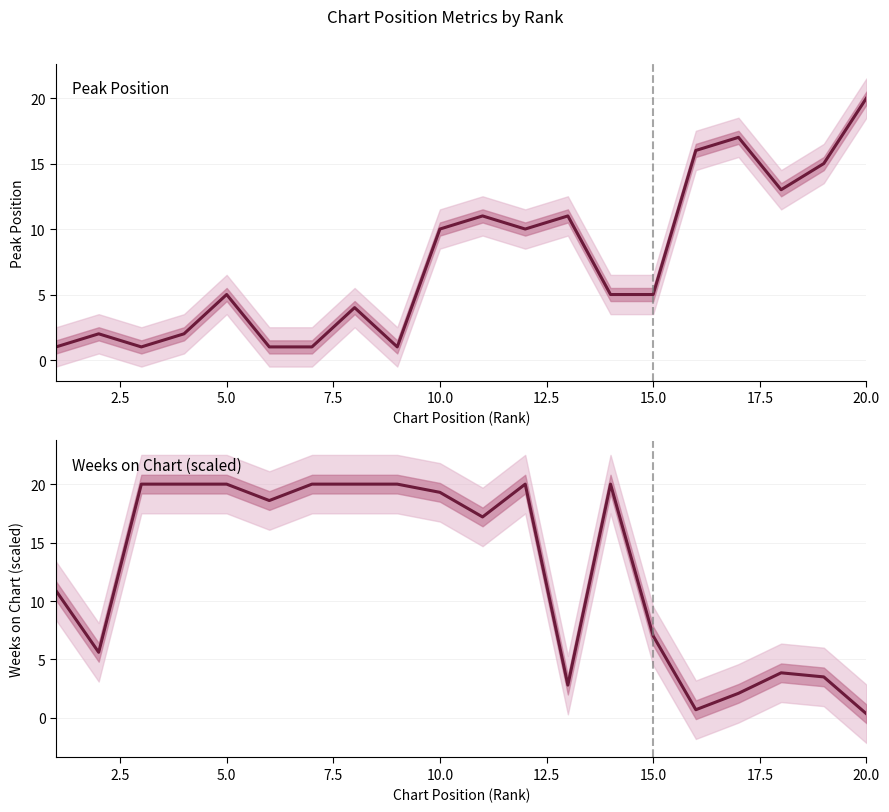

What is the sum of all Peak Position values?

151.0